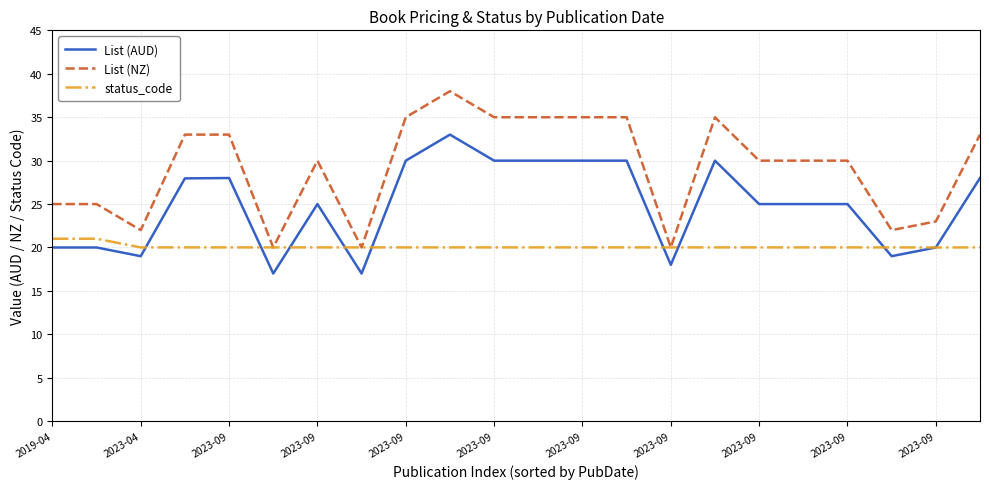

List the series in order of their peak value, highest first.

List (NZ), List (AUD), status_code